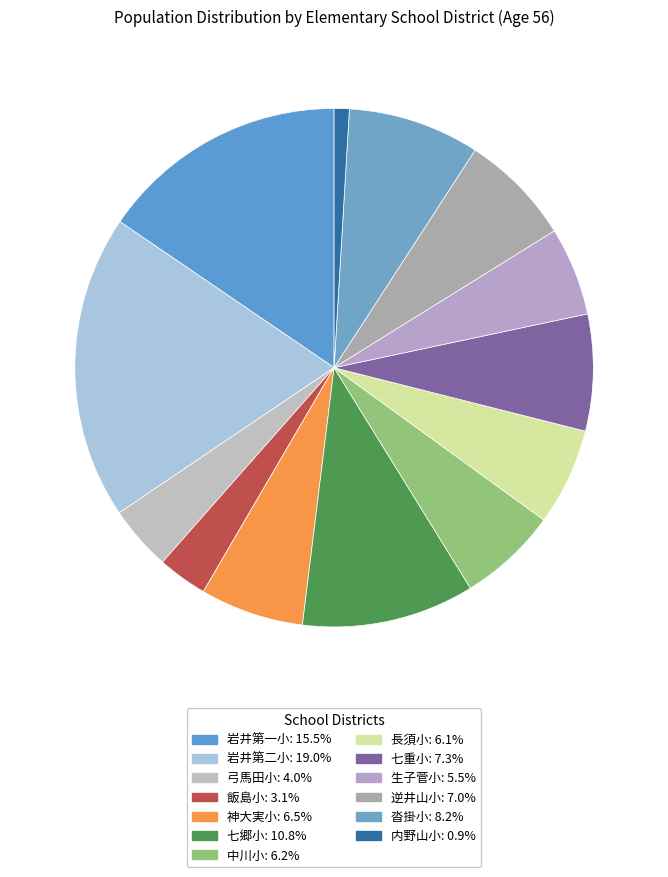

How much of the chart is everything except 岩井第一小?

84.5%